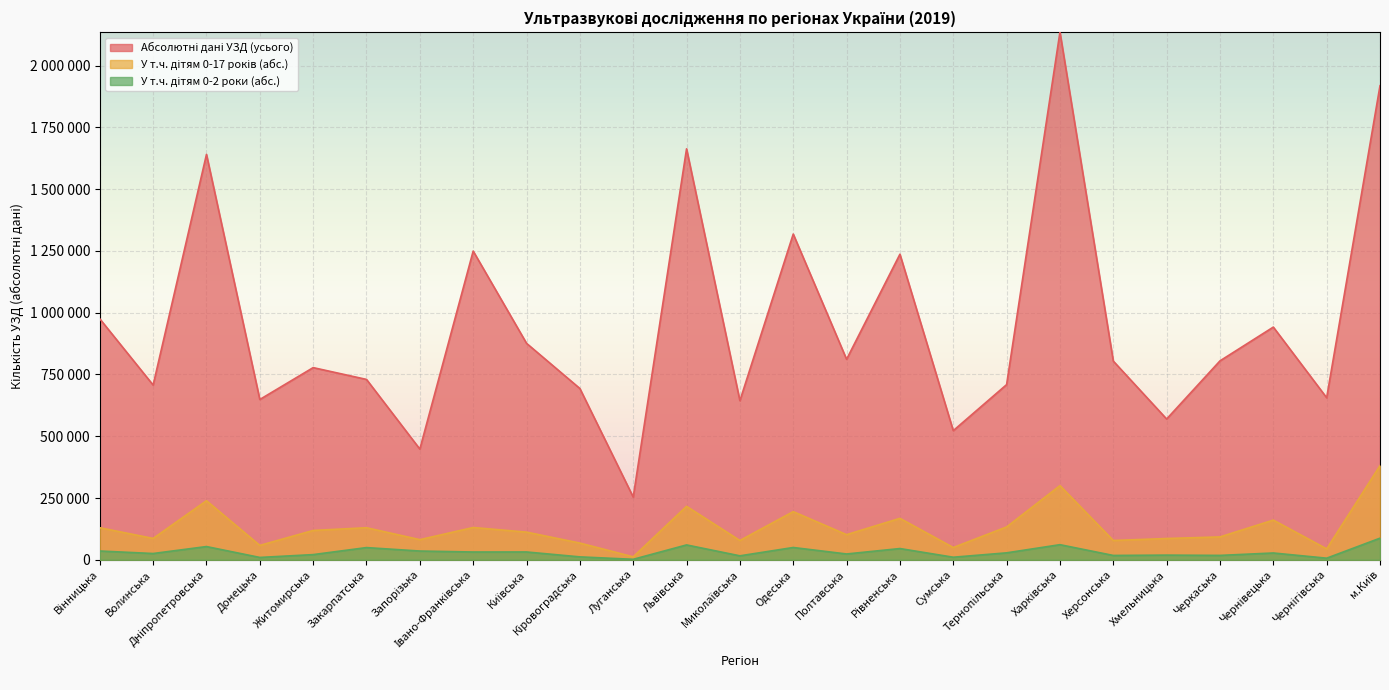

True or false: Абсолютні дані УЗД (усього) and У т.ч. дітям 0-17 років (абс.) cross at least once.

False